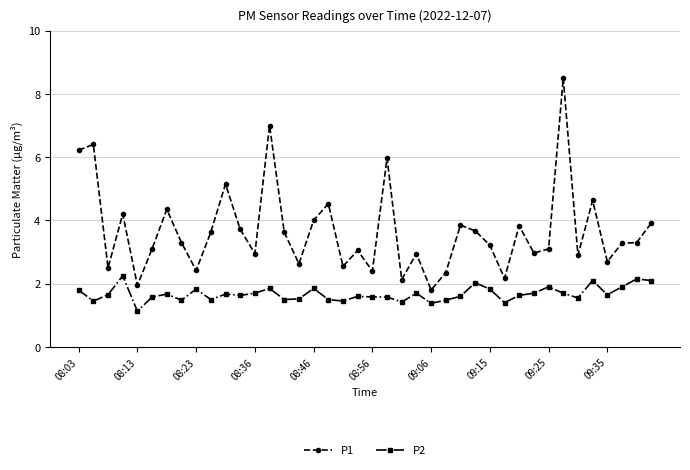

True or false: P2 and P1 cross at least once.

False